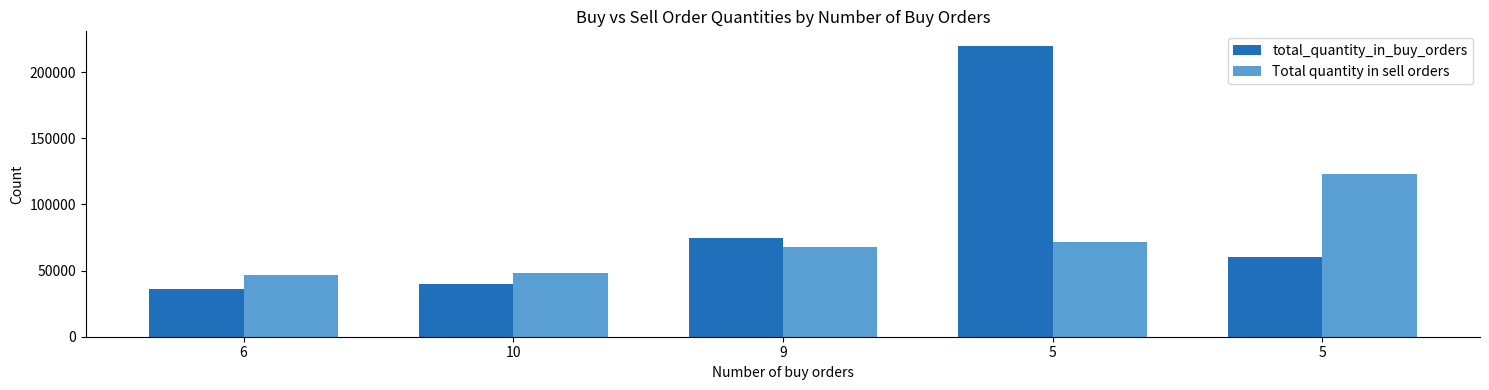

How many data points does each series have?

5